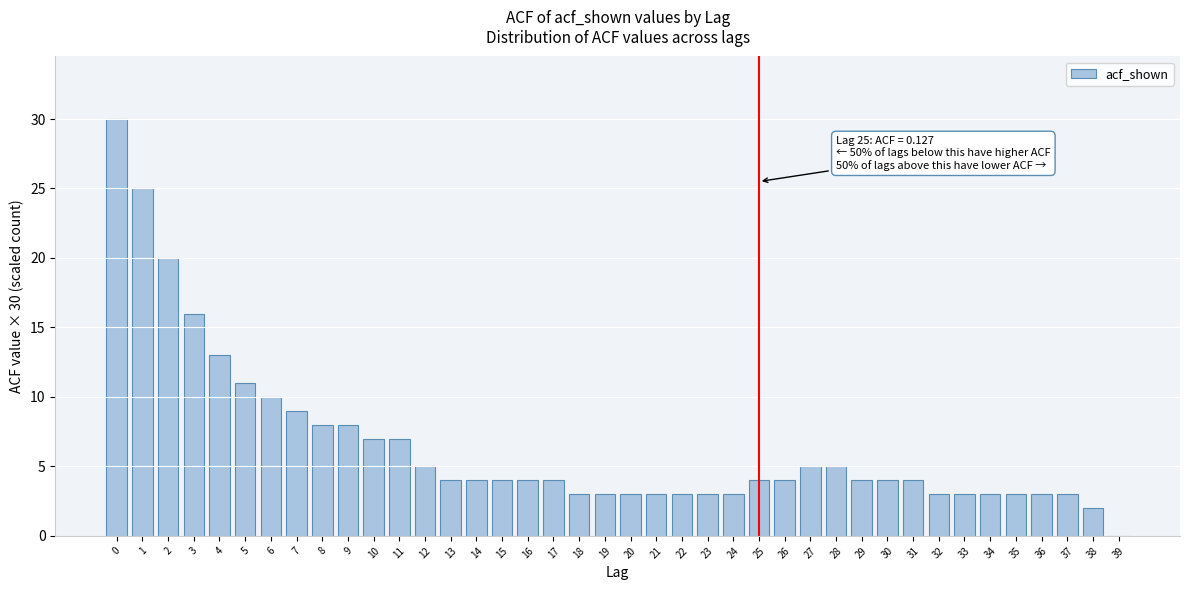

What is the sum of all values?

260